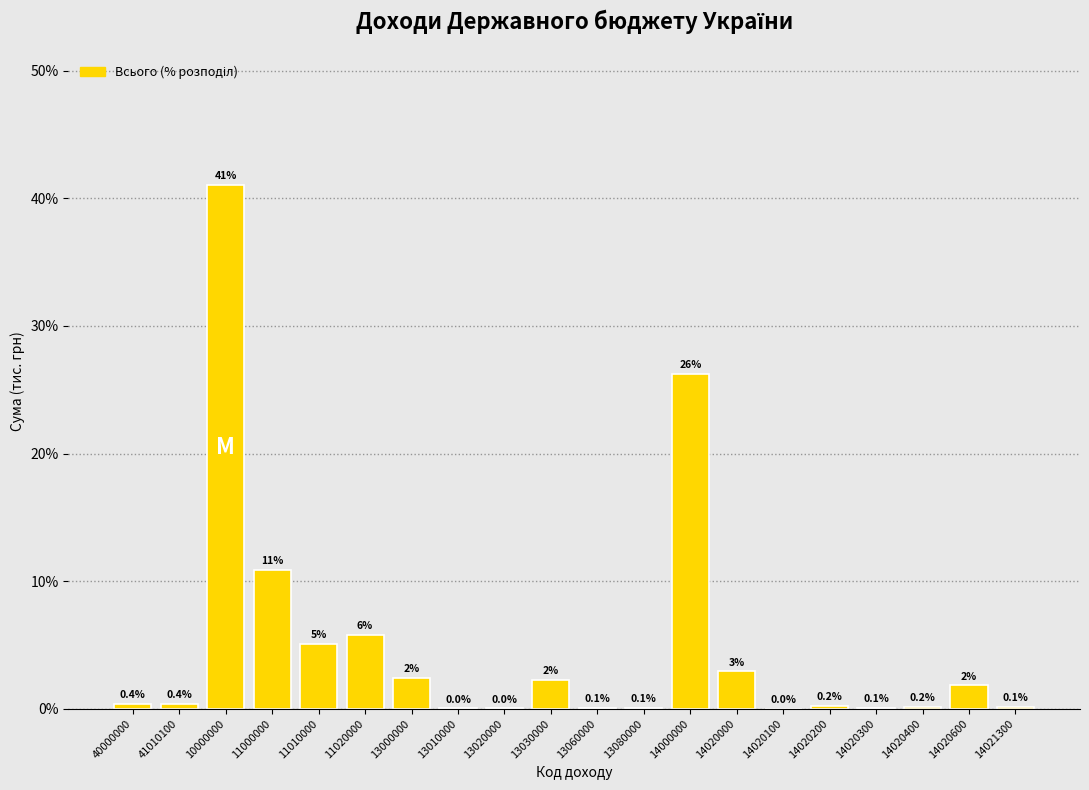

True or false: the data shows 0.2 at 14020200.

True